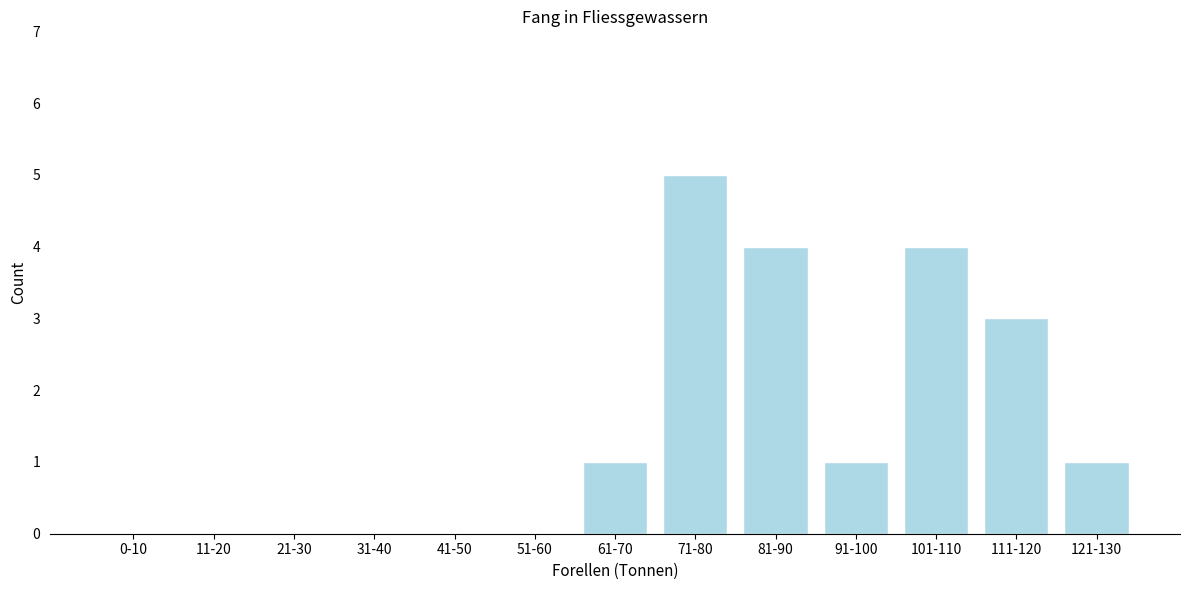

Reading left to right, extract all data points from this chart.

0-10=0	11-20=0	21-30=0	31-40=0	41-50=0	51-60=0	61-70=1	71-80=5	81-90=4	91-100=1	101-110=4	111-120=3	121-130=1